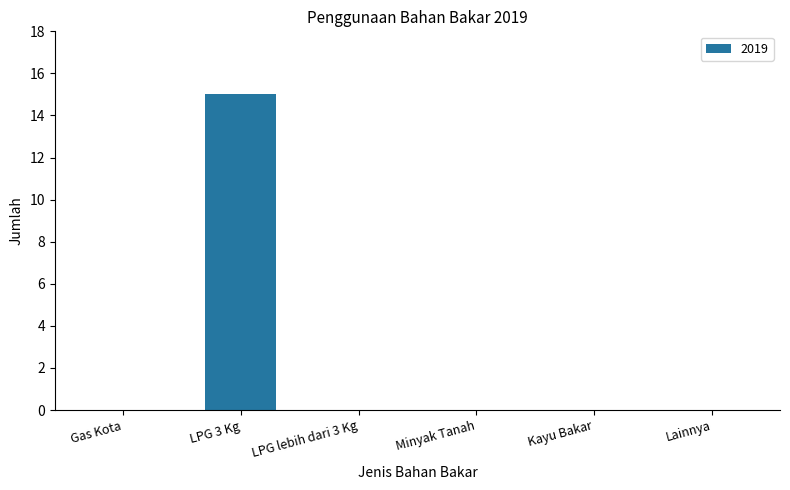

How many categories are shown in the chart?

6